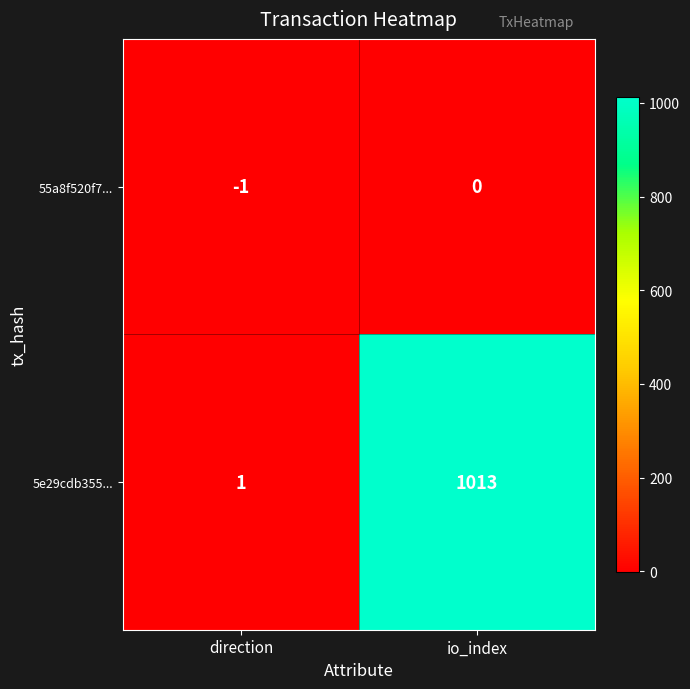

Reading left to right, extract all data points from this chart.

55a8f520f7...: direction=-1	io_index=0
5e29cdb355...: direction=1	io_index=1013